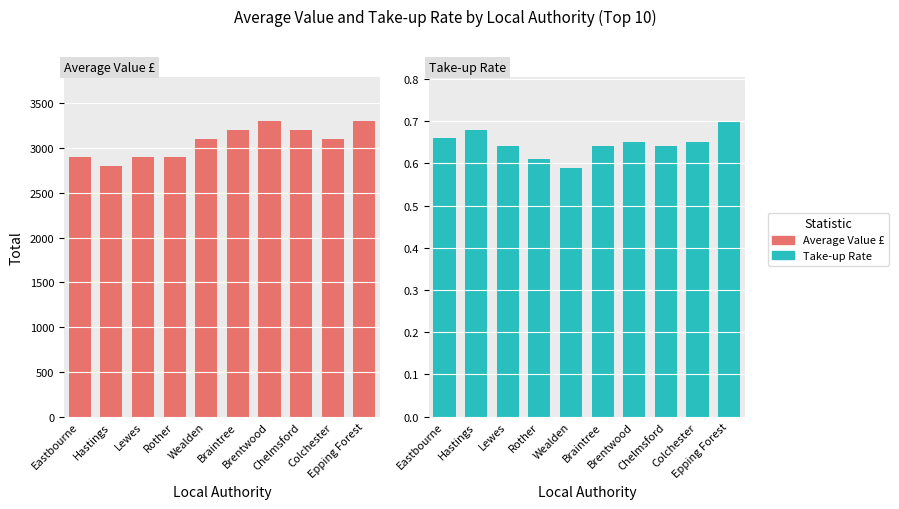

The value of Average Value £ at Wealden is 3100.0. True or false?

True